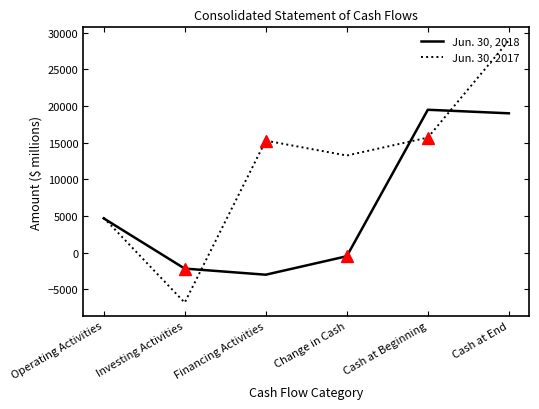

What is the approximate value of Jun. 30, 2018 at Change in Cash?

-484